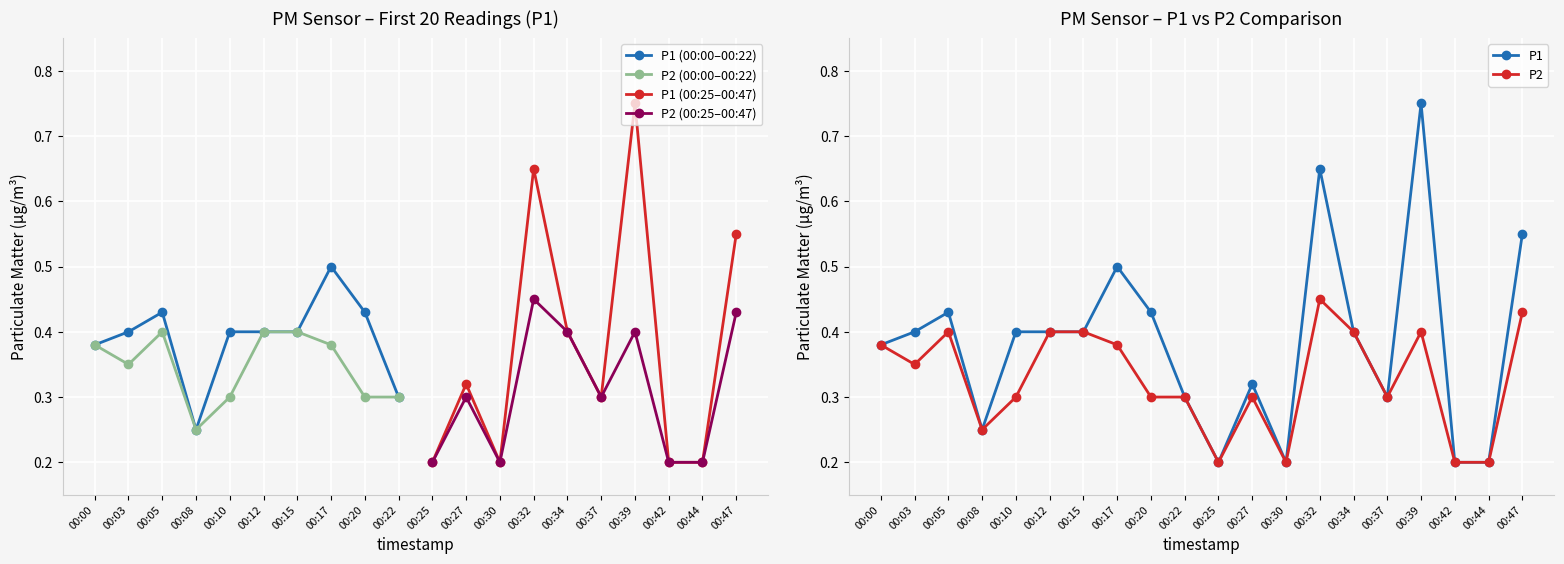

Reading left to right, transcribe all the data shown in this chart.

P1: 00:00=0.4	00:03=0.4	00:05=0.4	00:08=0.2	00:10=0.4	00:12=0.4	00:15=0.4	00:17=0.5	00:20=0.4	00:22=0.3	00:25=0.2	00:27=0.3	00:30=0.2	00:32=0.7	00:34=0.4	00:37=0.3	00:39=0.8	00:42=0.2	00:44=0.2	00:47=0.6
P2: 00:00=0.4	00:03=0.3	00:05=0.4	00:08=0.2	00:10=0.3	00:12=0.4	00:15=0.4	00:17=0.4	00:20=0.3	00:22=0.3	00:25=0.2	00:27=0.3	00:30=0.2	00:32=0.5	00:34=0.4	00:37=0.3	00:39=0.4	00:42=0.2	00:44=0.2	00:47=0.4